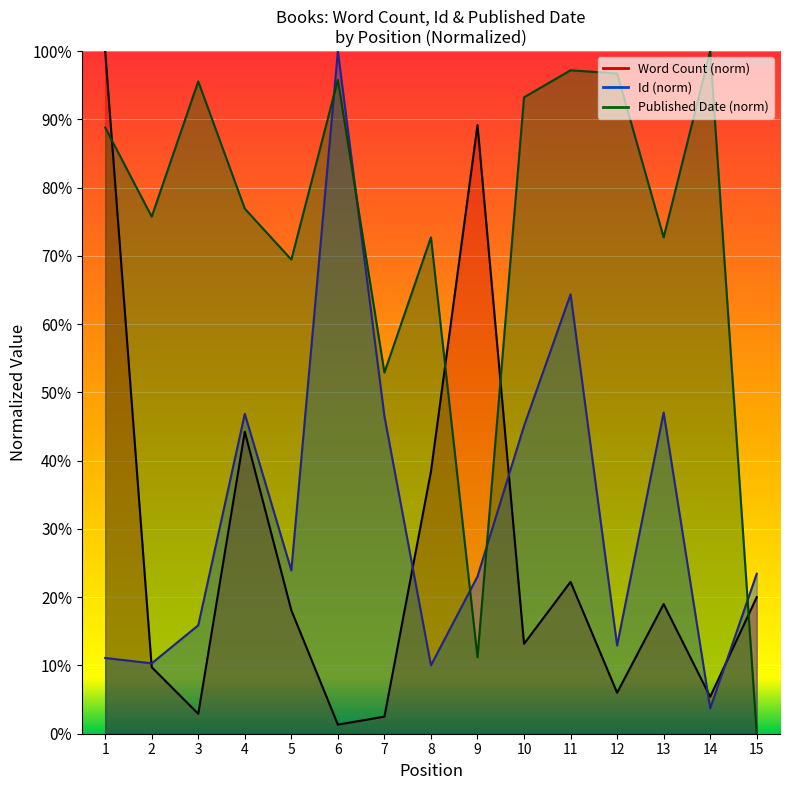

Which has a higher value, 14 or 2?

2